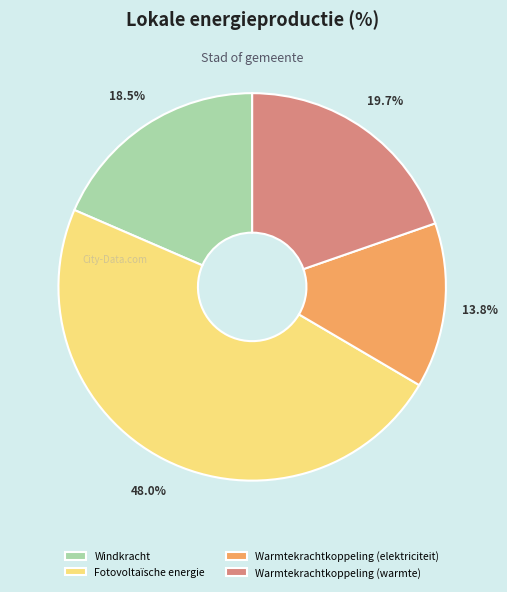

Combined, what portion of the pie is Windkracht and Warmtekrachtkoppeling (warmte)?

38.2%